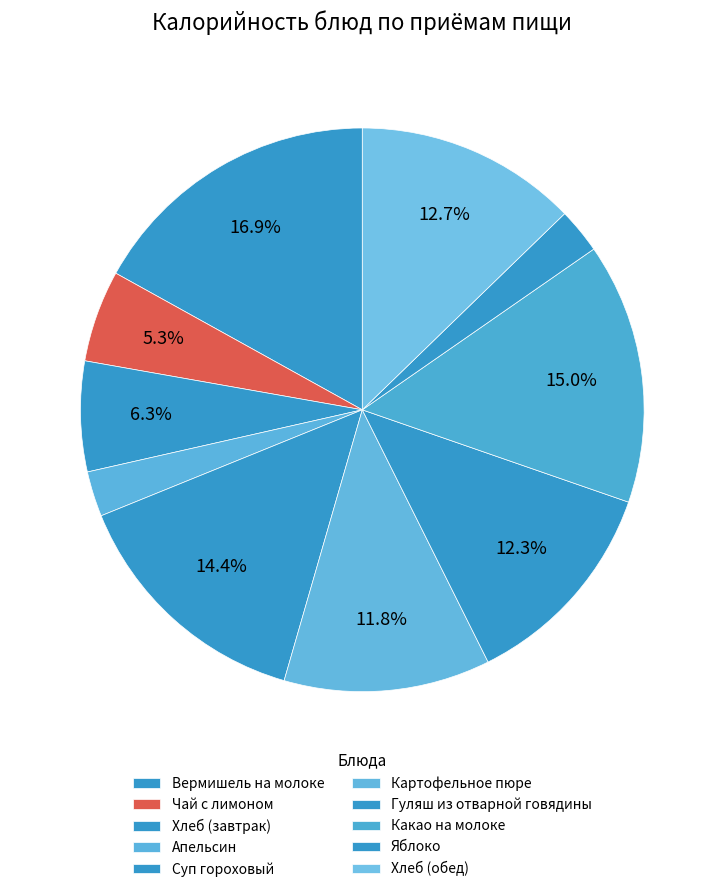

Is there a majority slice in this chart?

No